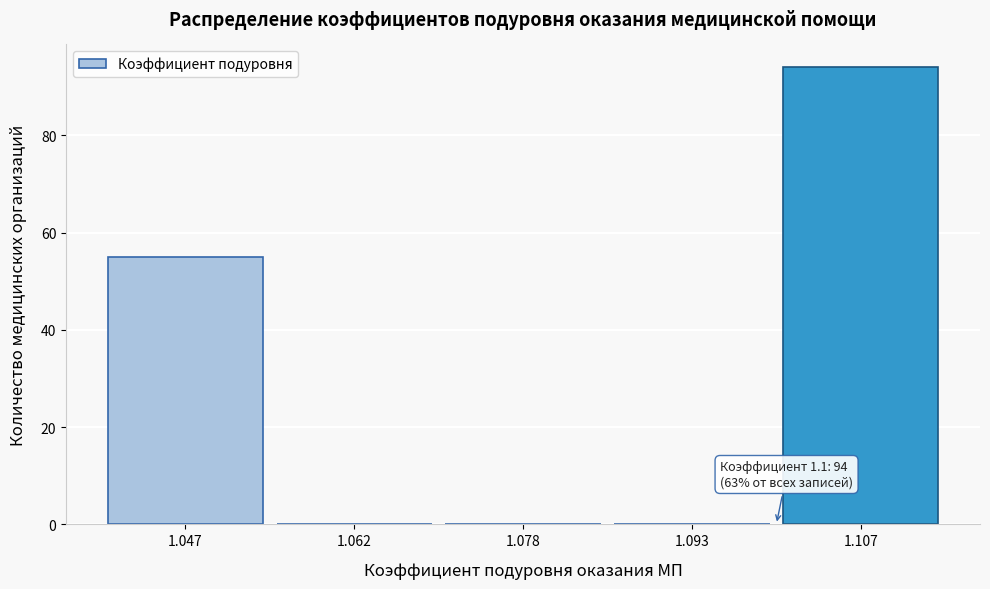

Which range on the x-axis has the tallest bar?

1.100 to 1.115